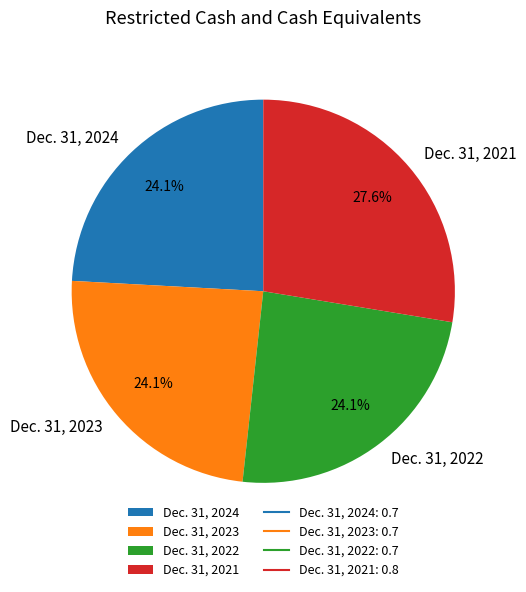

What percentage is the Dec. 31, 2022 slice, to the nearest percent?

24%